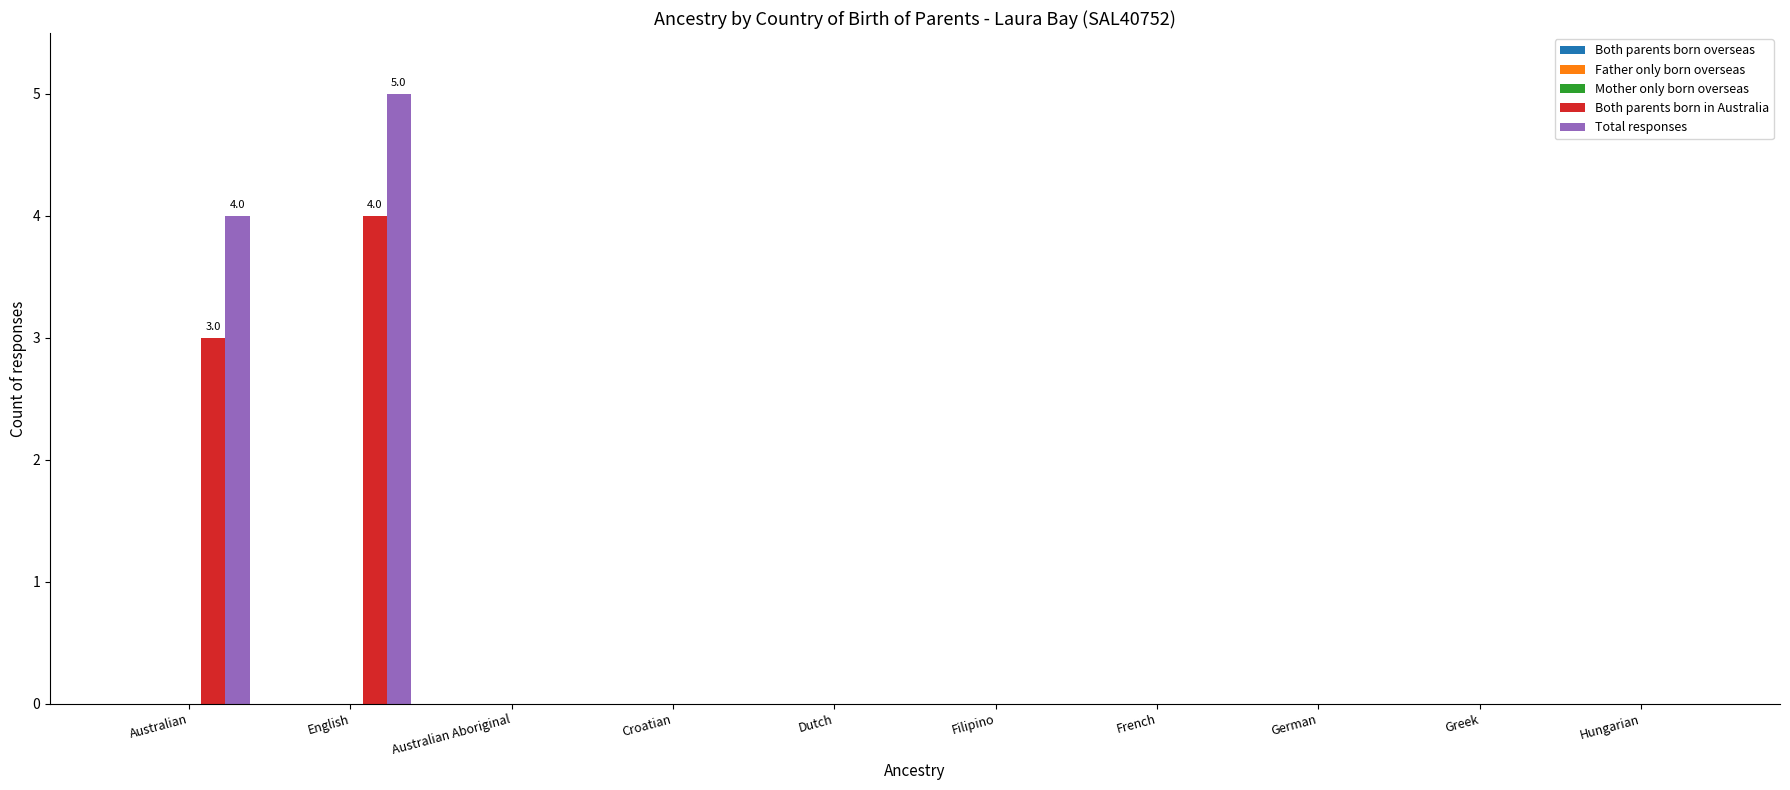

Which category has the highest value in the Both parents born in Australia series?

English